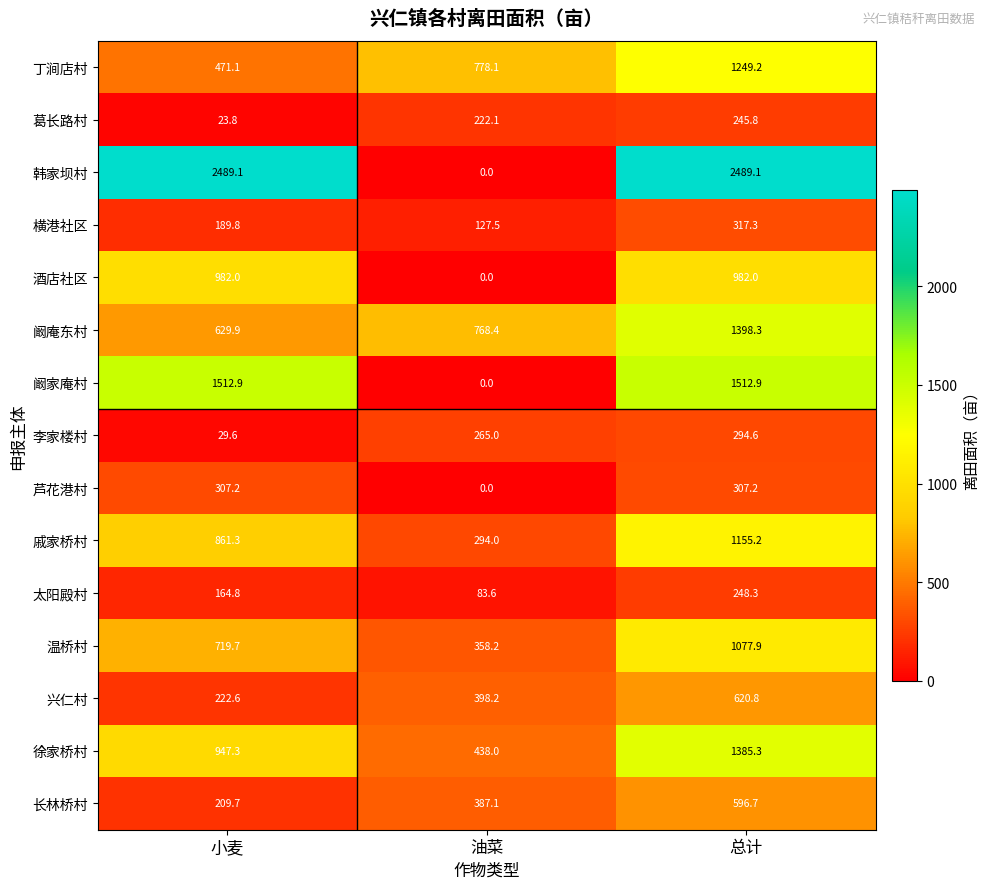

Where does the 韩家坝村 series first go above 2489?

小麦